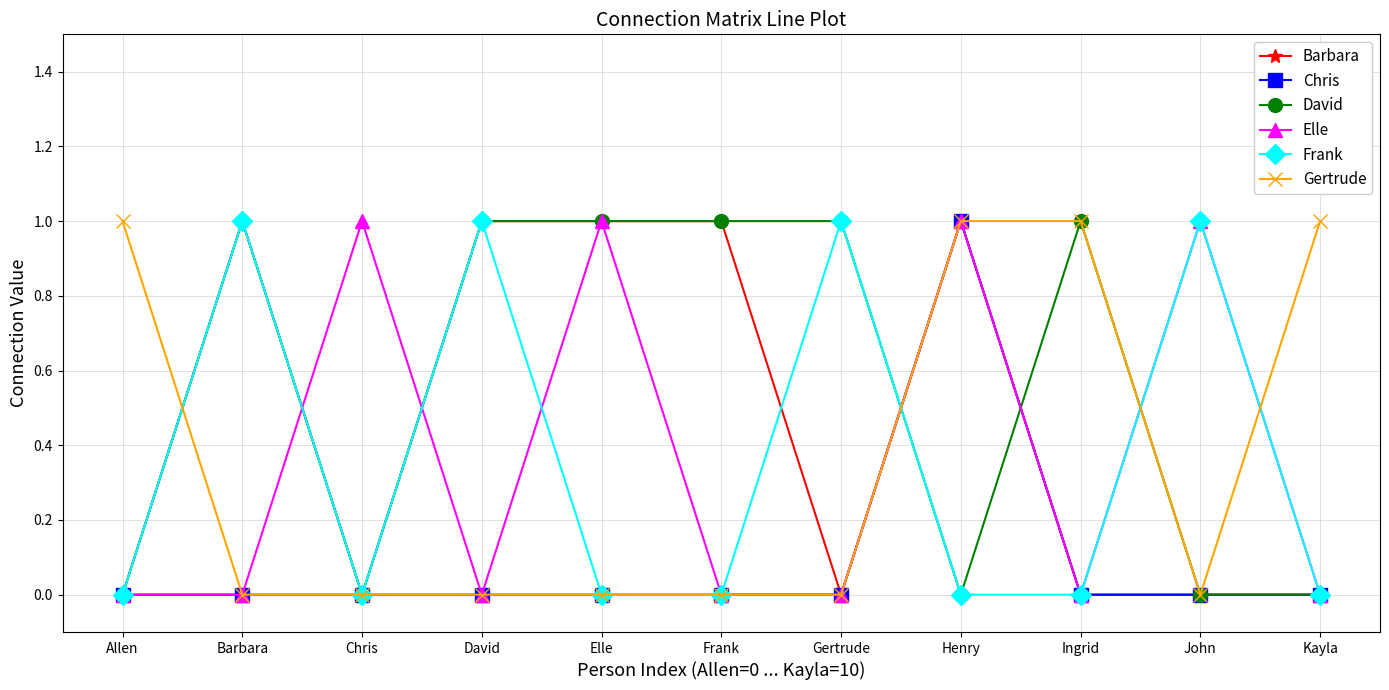

Is it true that Gertrude equals 2 at Henry?

False